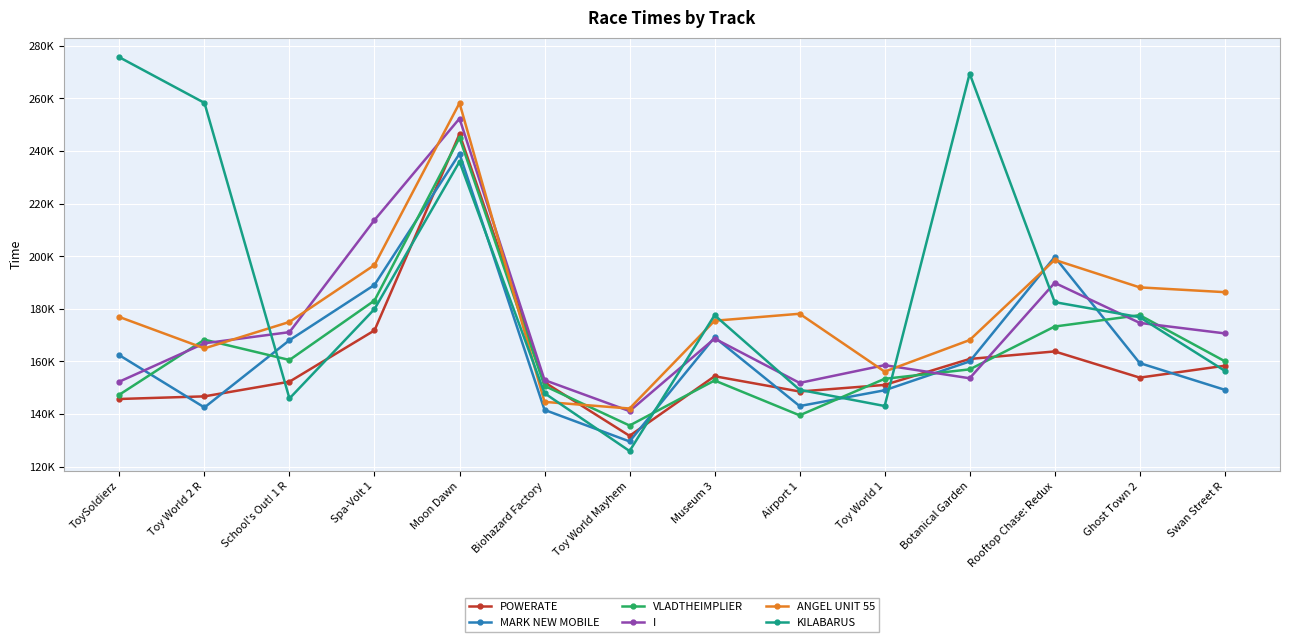

Where do ANGEL UNIT 55 and KILABARUS first cross each other?

Toy World 2 R and School's Out! 1 R